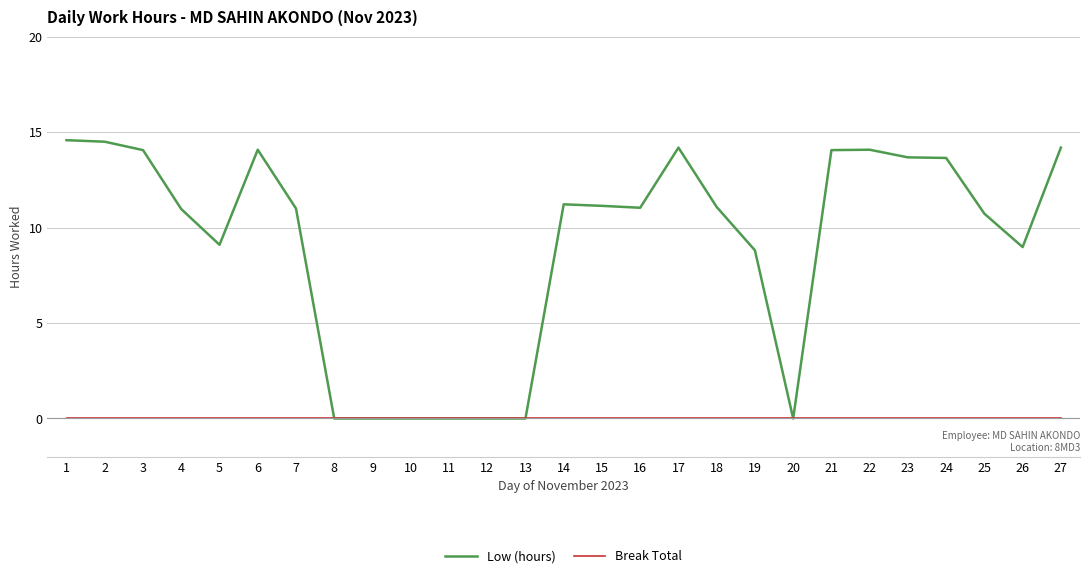

What is the highest value of the Low (hours) series?

14.6